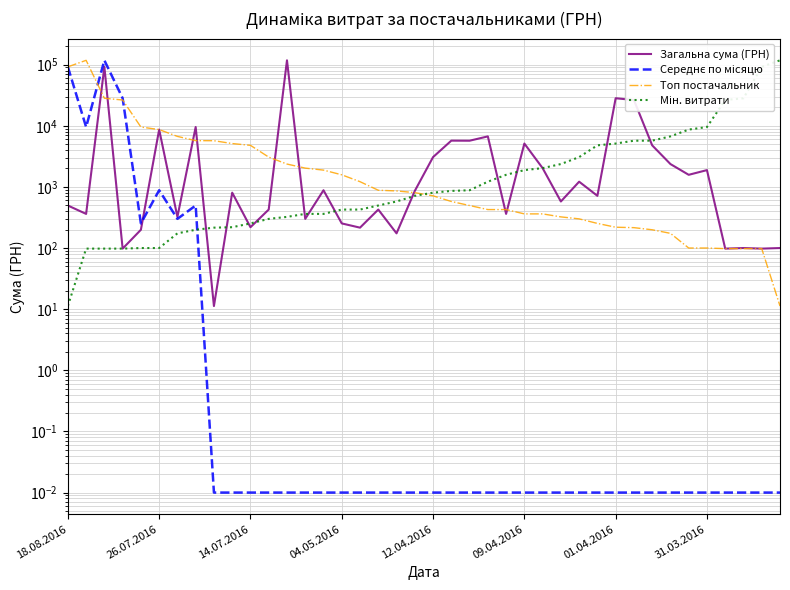

What is the difference between the maximum and second lowest values in the Топ постачальник series?

117471.0